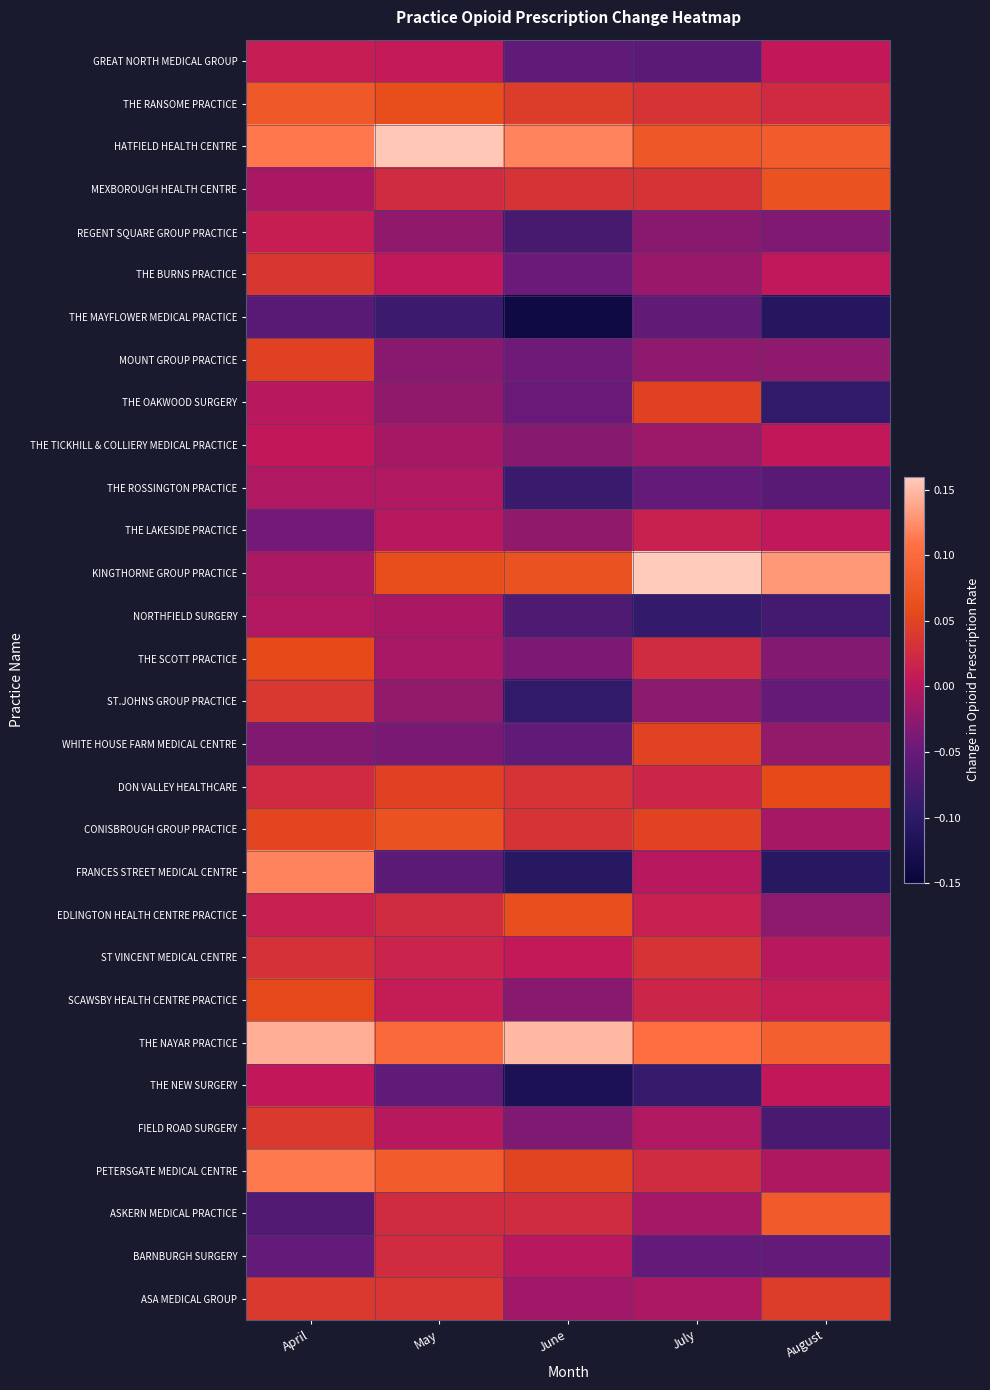

Which series has the largest total across all categories?

THE NAYAR PRACTICE